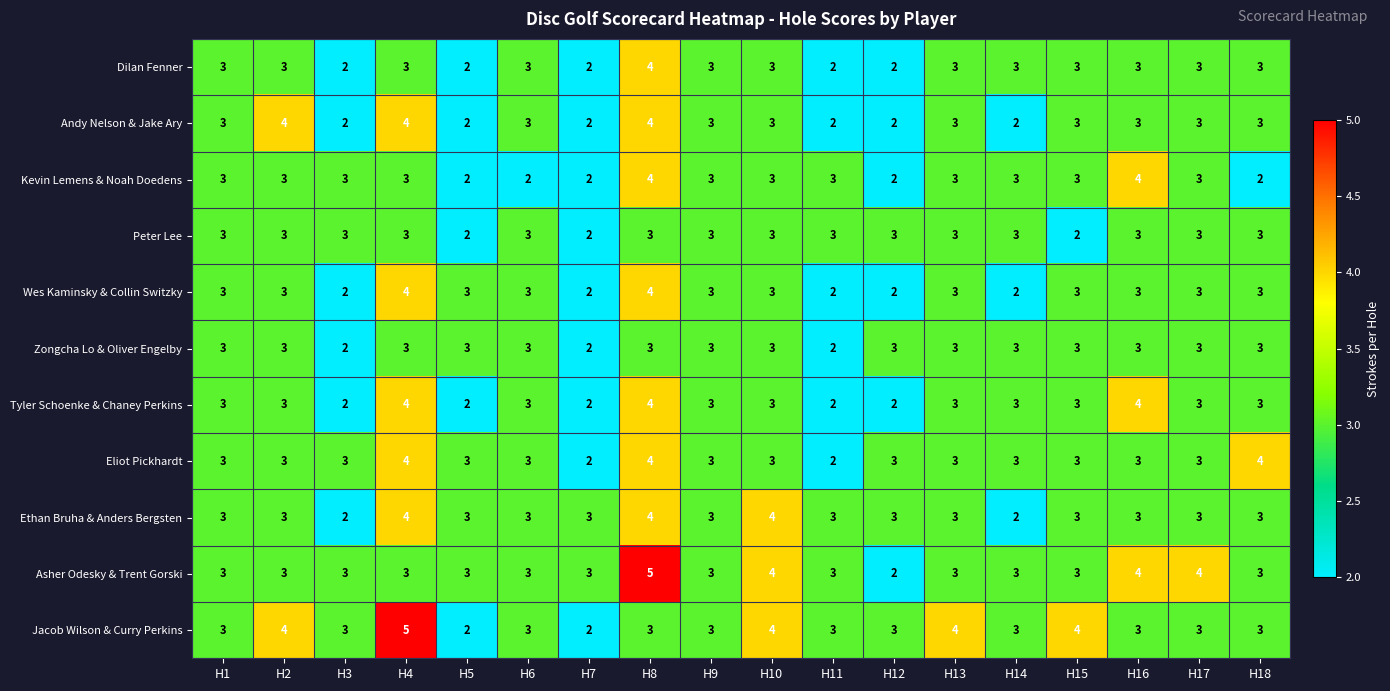

What is the sum of the Kevin Lemens & Noah Doedens values at H8 and H18?

6